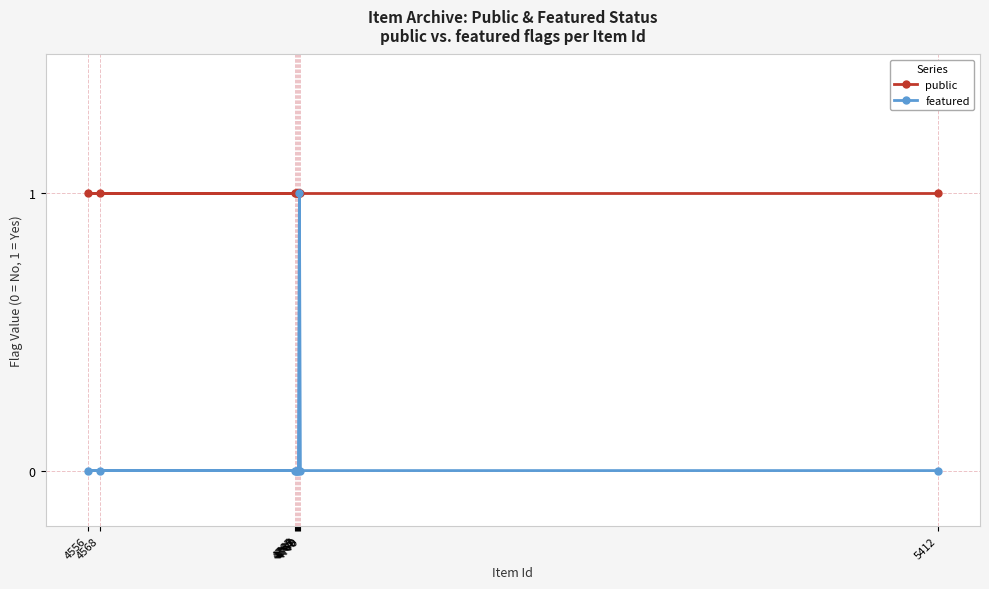

Which category has the lowest value in the public series?

5412